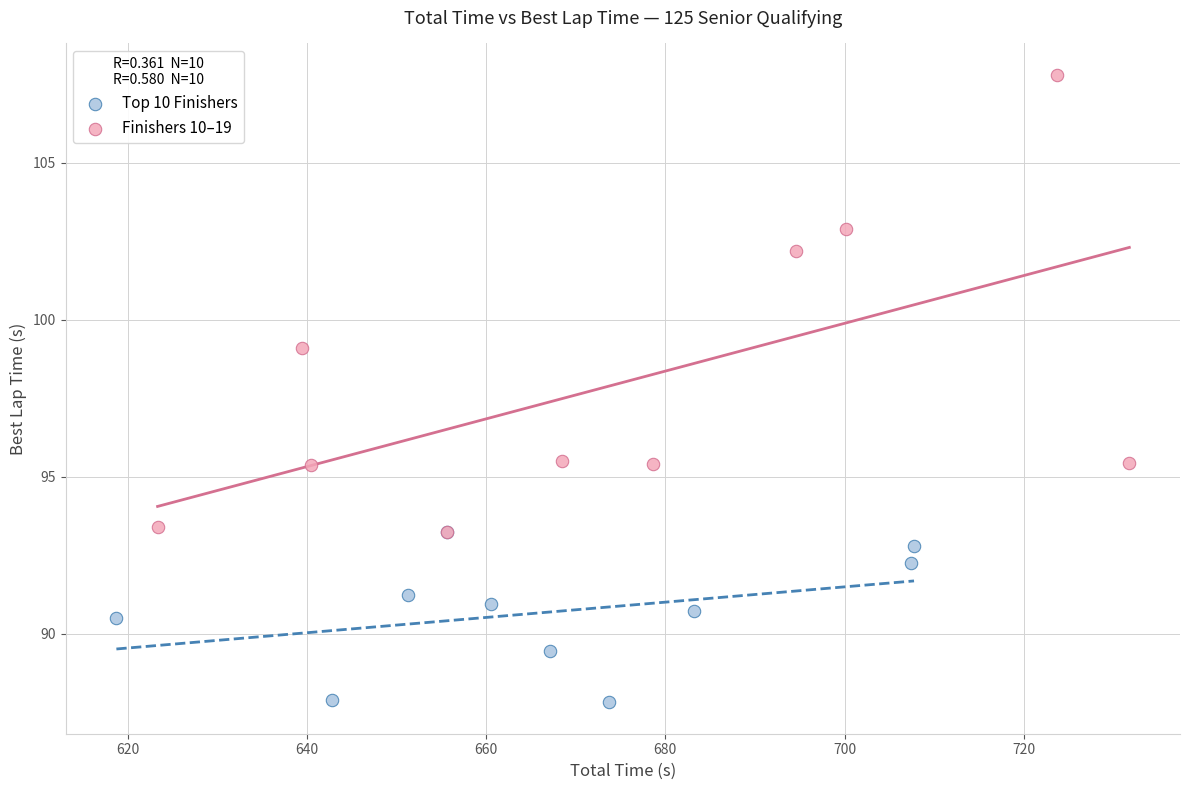

Which series reaches the minimum Y coordinate?

Top 10 Finishers